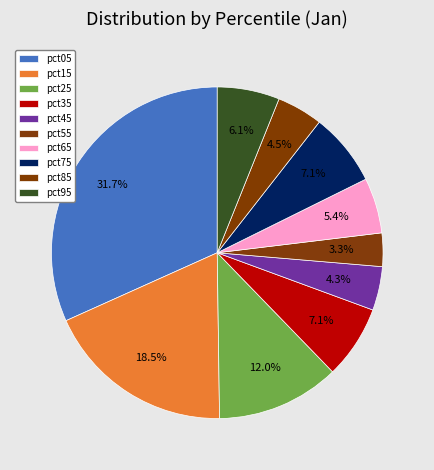

To the nearest percent, what is the average slice percentage?

10%